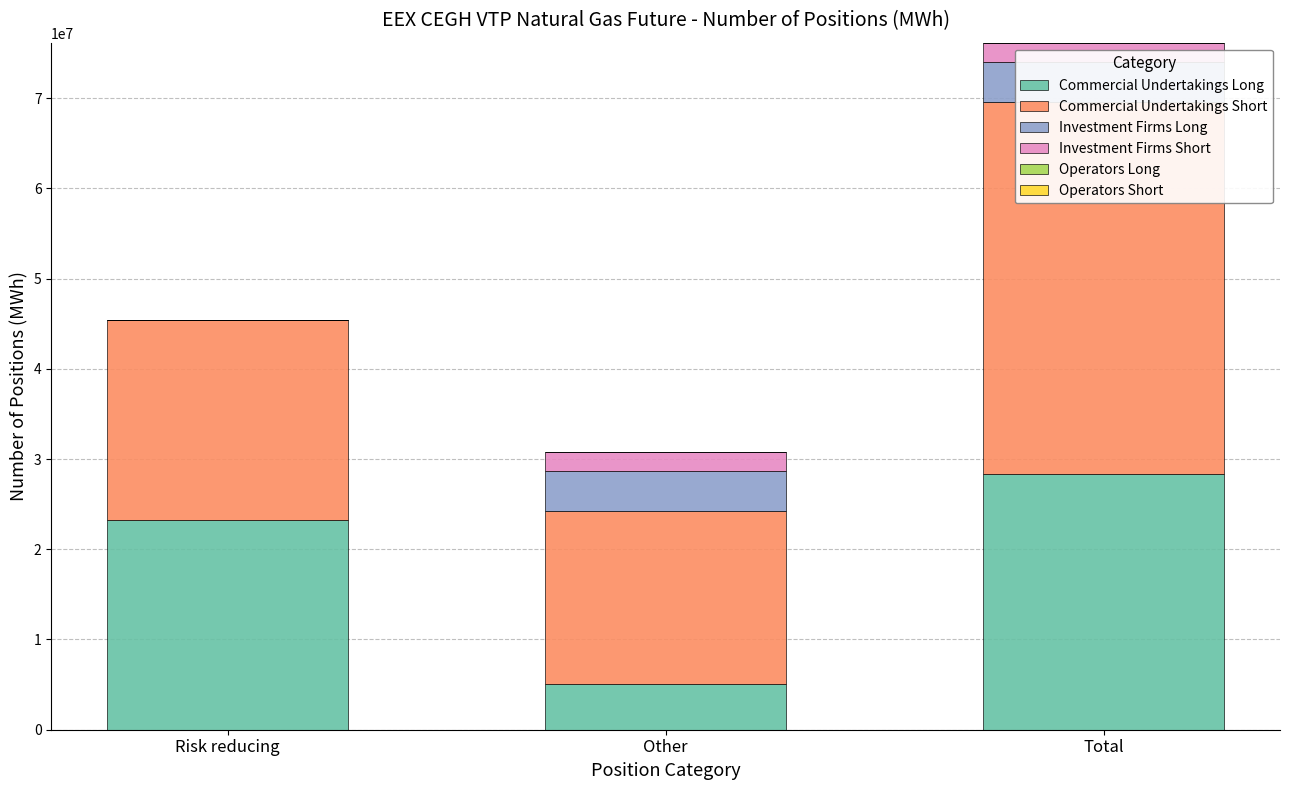

At which category is the sum across all series the highest?

Total